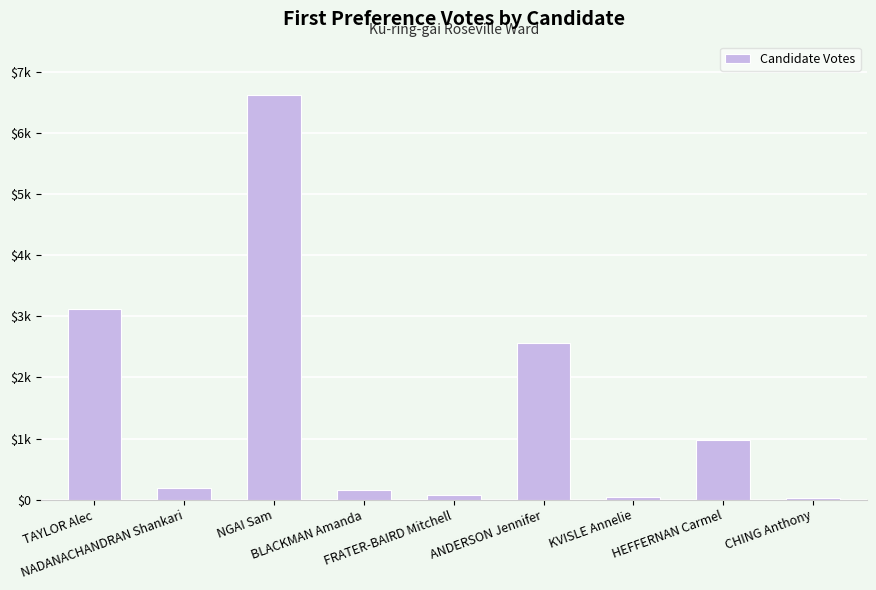

Are the bars horizontal?

No